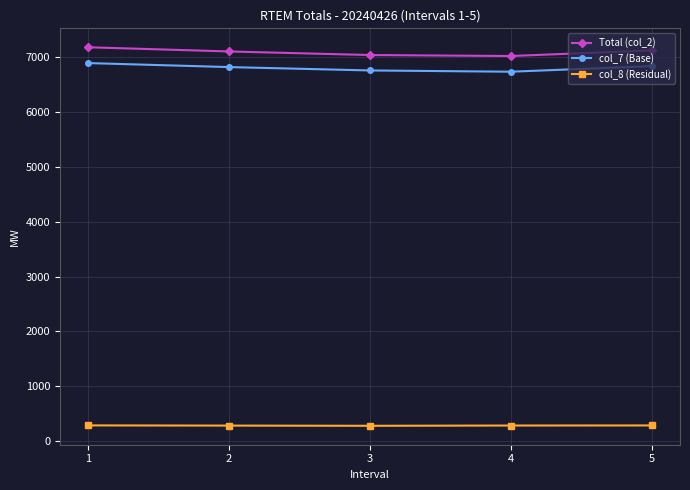

What is the difference between the maximum and minimum values in the col_7 (Base) series?

157.4